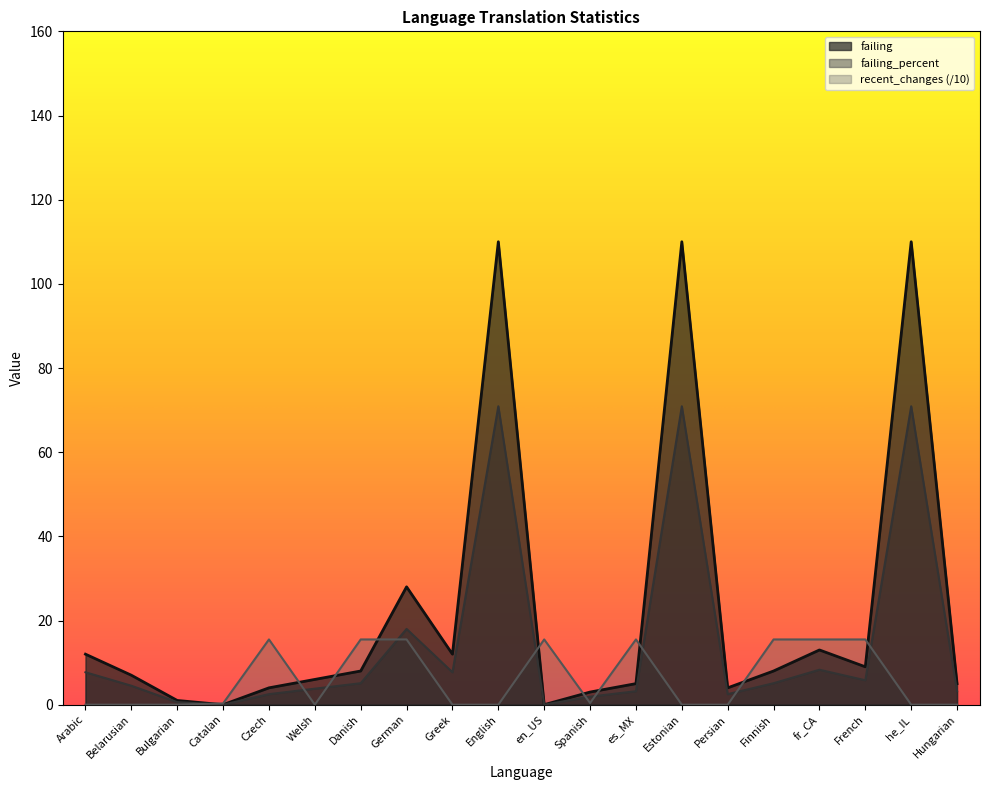

Is it true that failing equals 1.0 at Bulgarian?

True